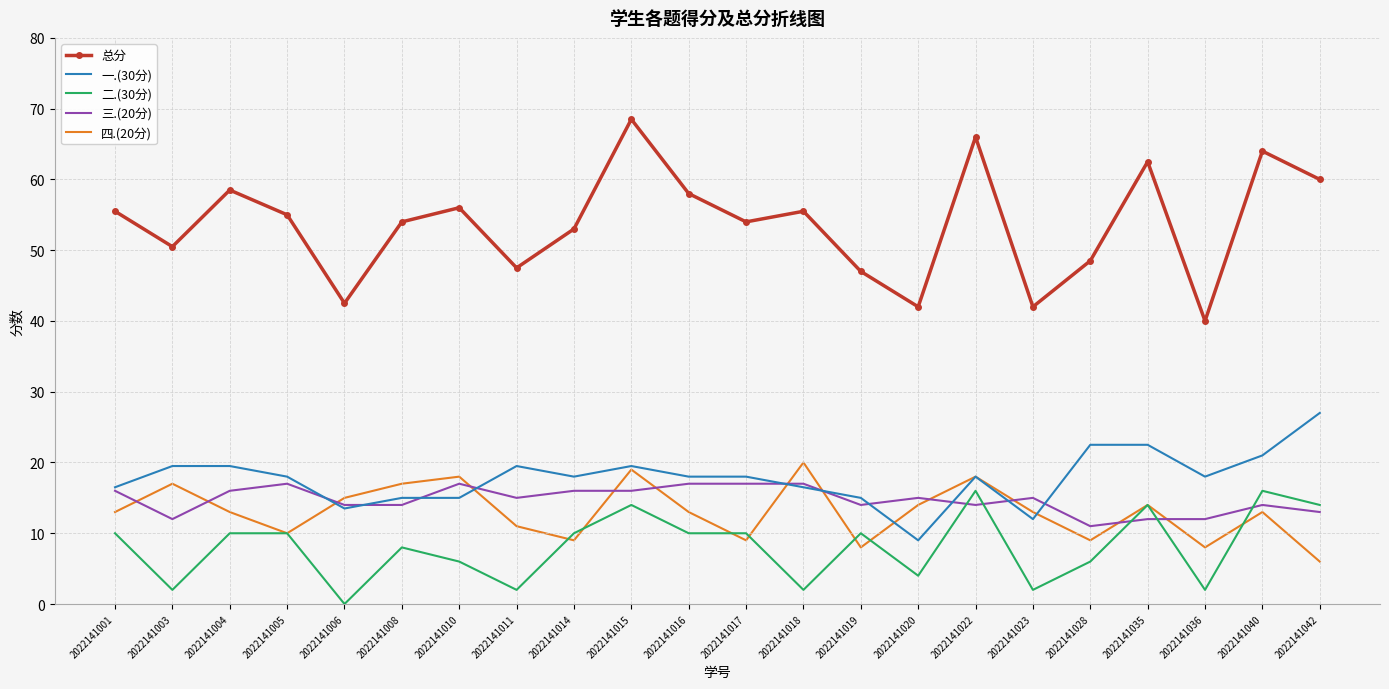

Which series has the widest spread of values?

总分